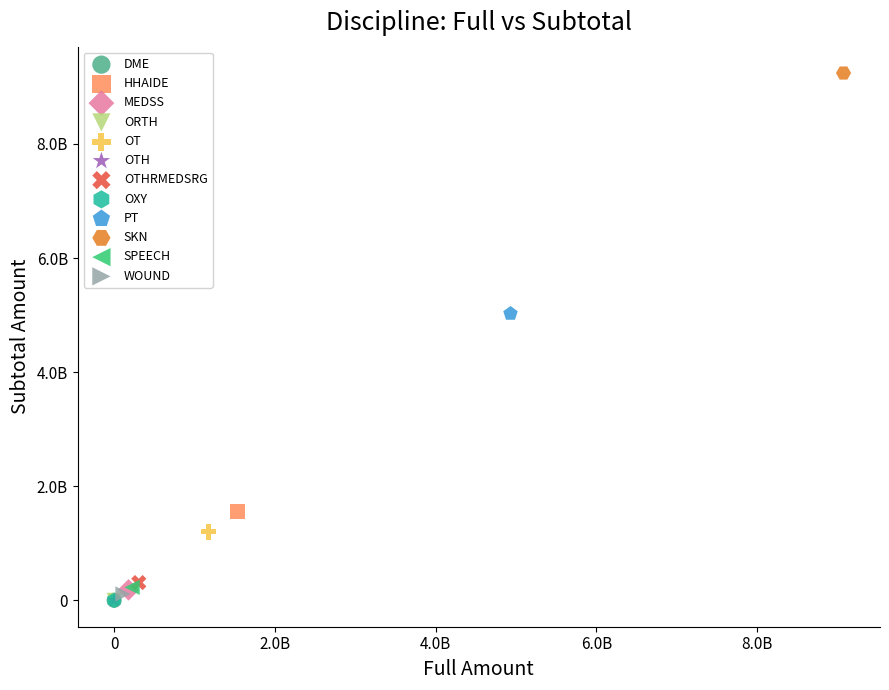

Which series contains the highest Y value?

SKN